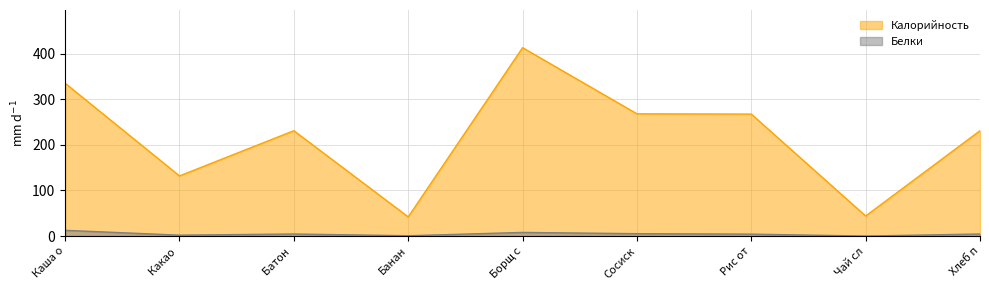

How many interior local valleys does the Калорийность series have?

3